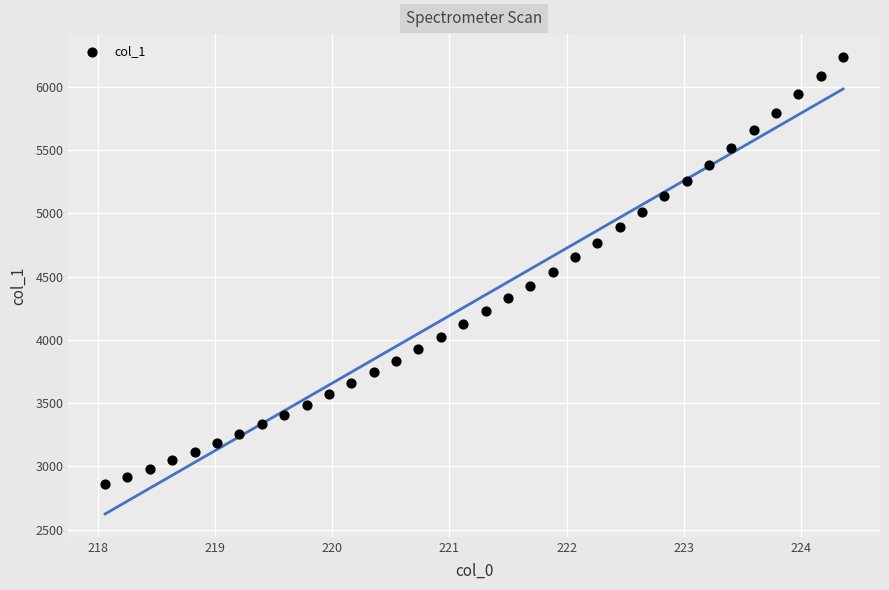

What is the range of Y values (max minus min)?

3377.3